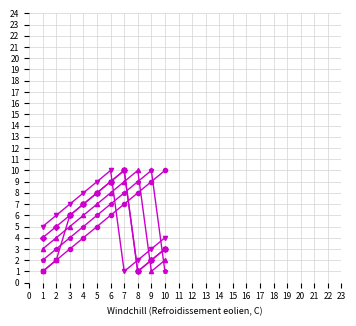

At which category is the sum across all series the highest?

6